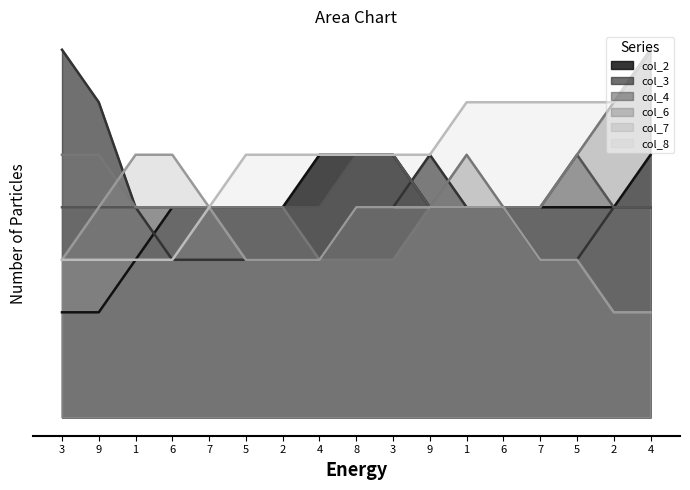

What is the label of the 3rd point from the right?

5